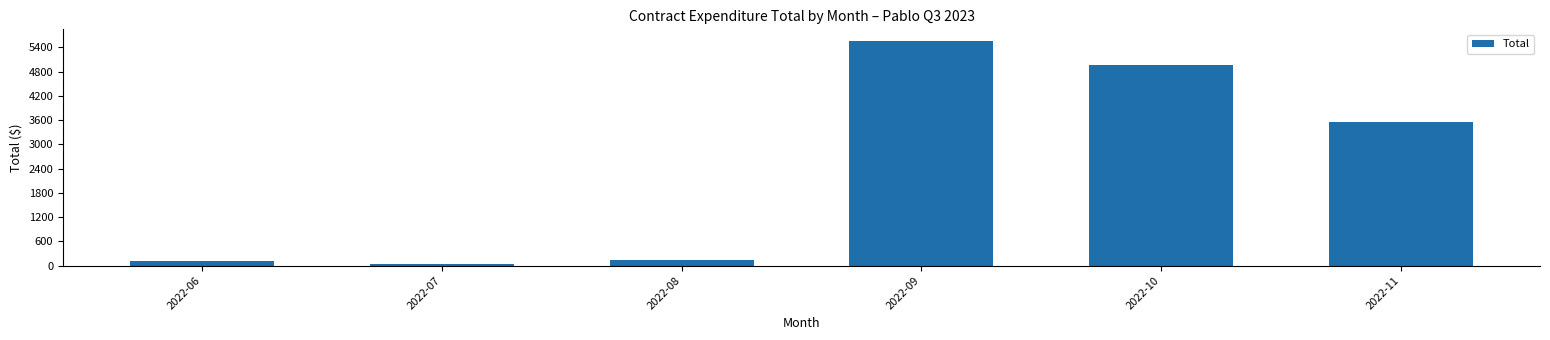

Where is the data nearest to the value 2809?

2022-11